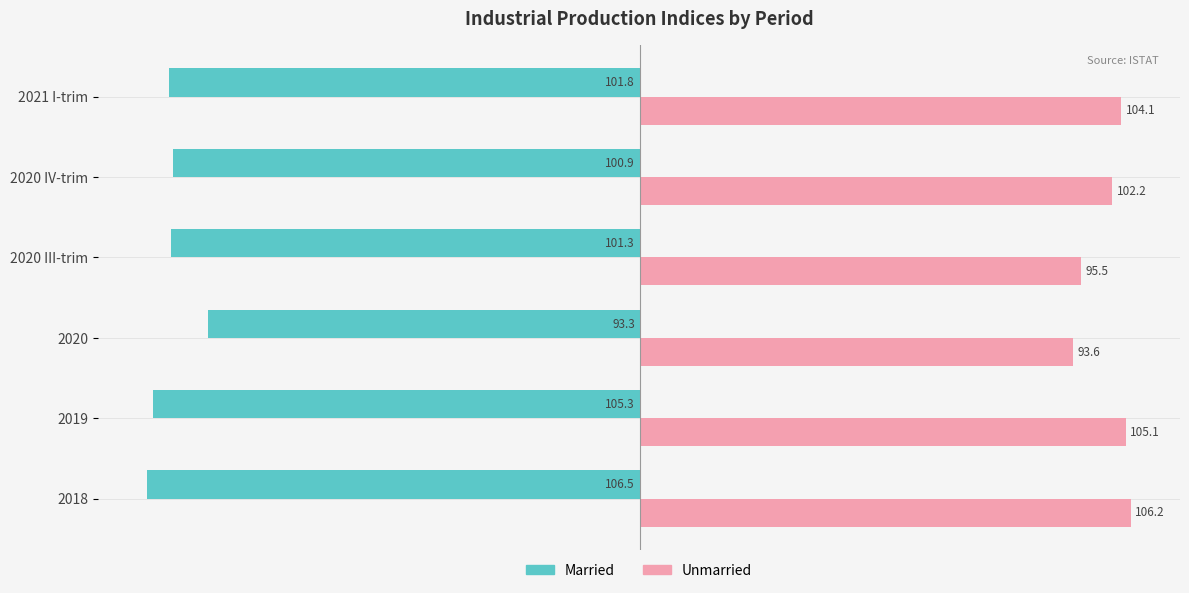

Which series changed the most between 2019 and 2021 I-trim?

Married